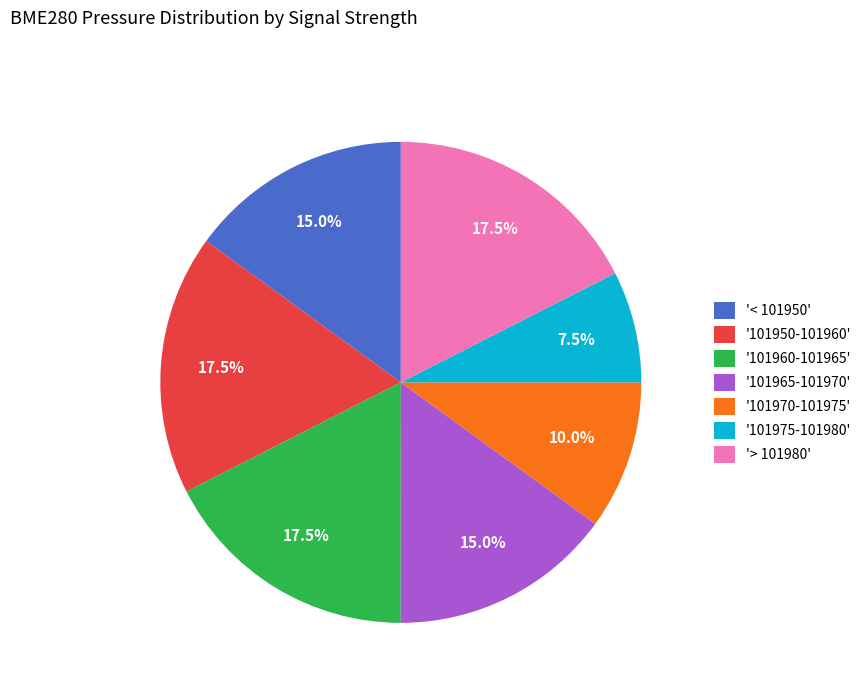

What is the smallest slice in the pie chart?

'101975-101980'